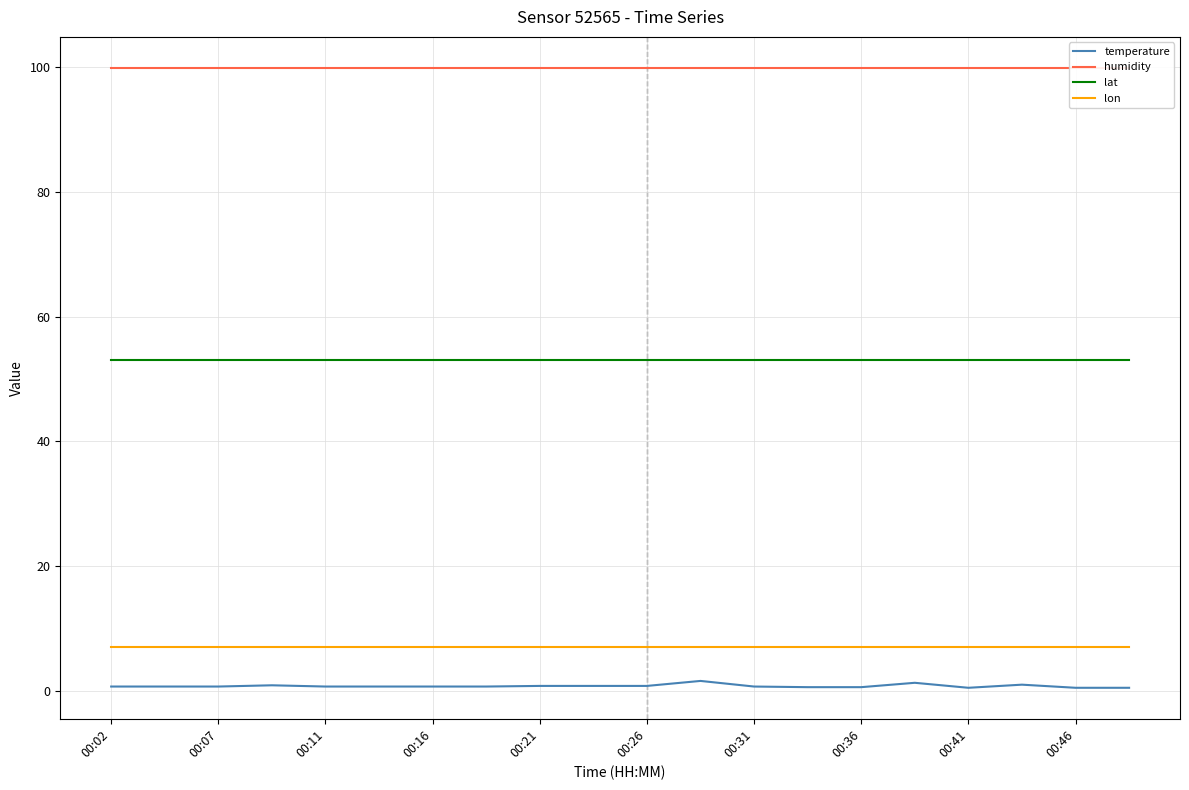

The value of lat at 00:21 is 72.8. True or false?

False